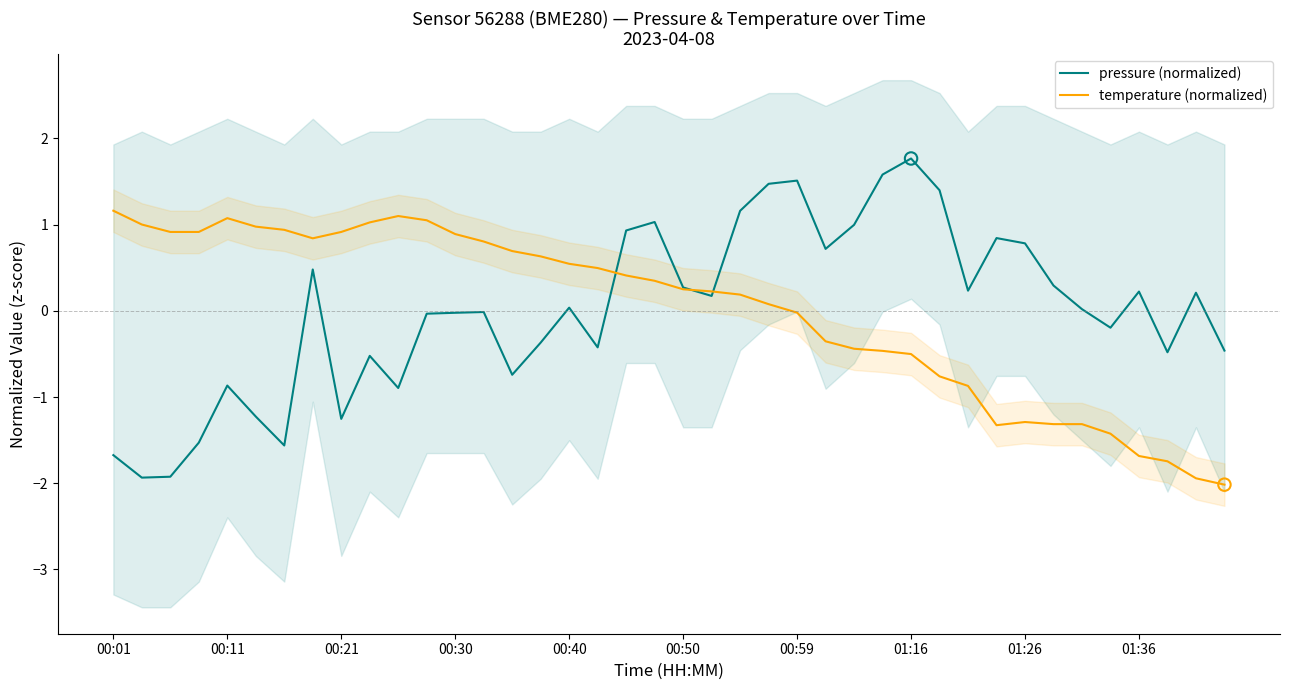

What is the maximum value for pressure (normalized)?

1.8